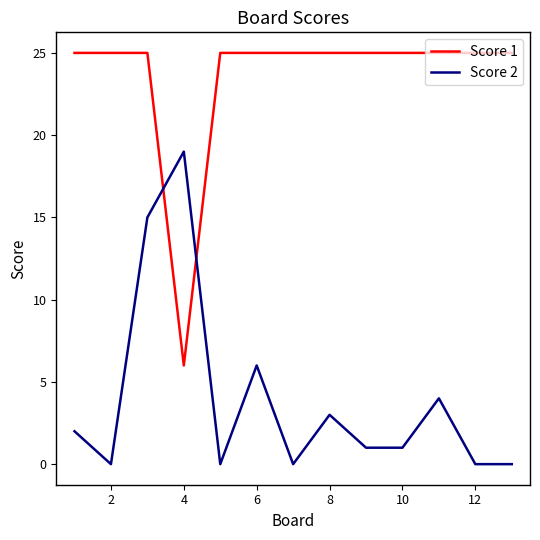

True or false: Score 2 and Score 1 intersect in this chart.

True